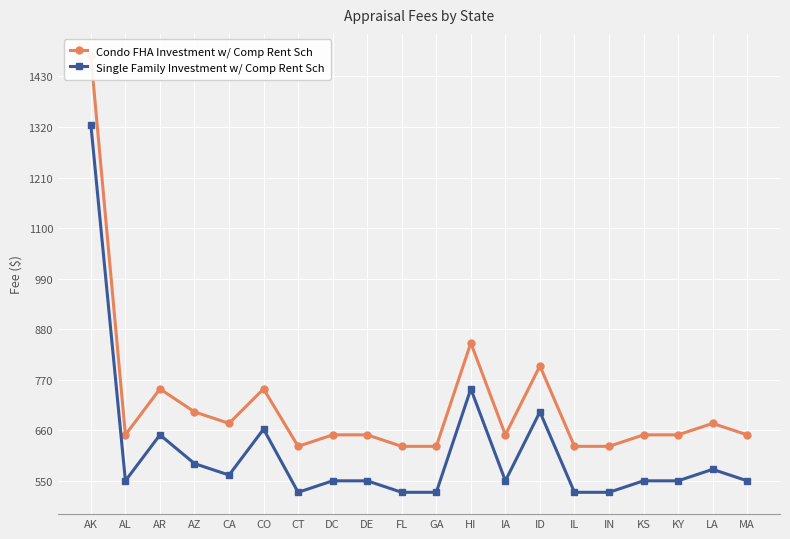

True or false: Condo FHA Investment w/ Comp Rent Sch and Single Family Investment w/ Comp Rent Sch intersect in this chart.

False